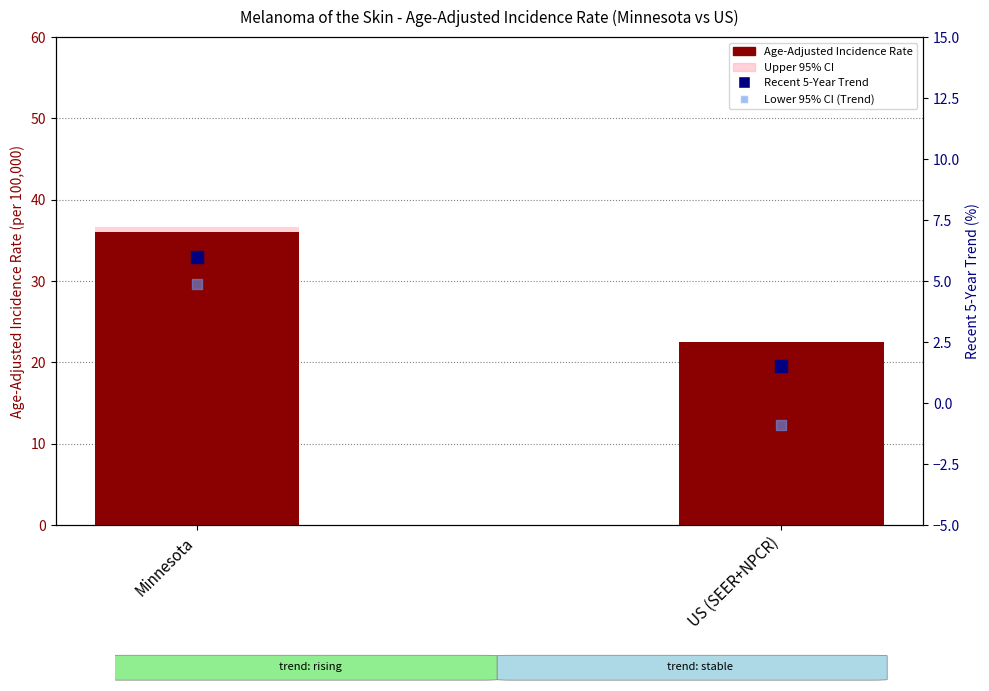

Which series contains the lowest Y value?

Lower 95% CI (Trend)